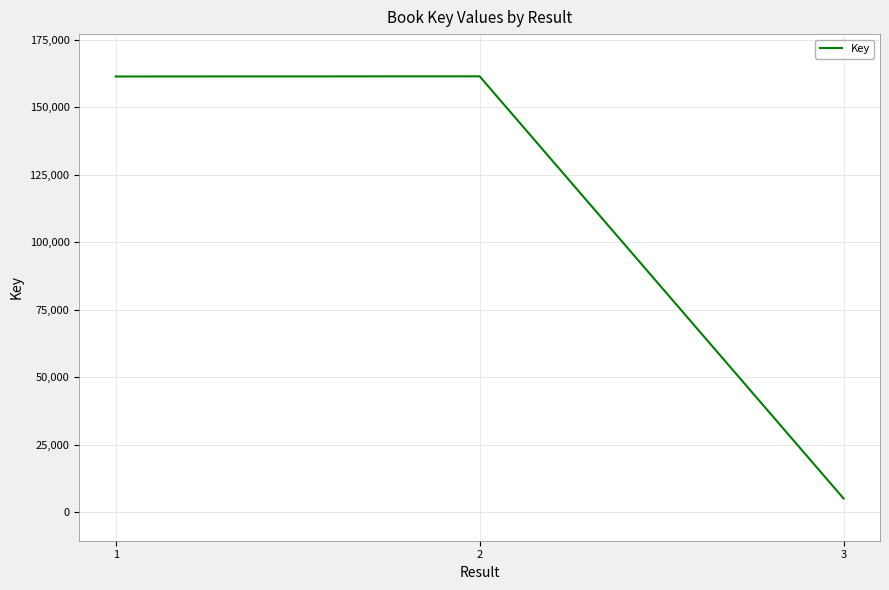

Approximately how many times larger is the value at 1 compared to 3?

31.5